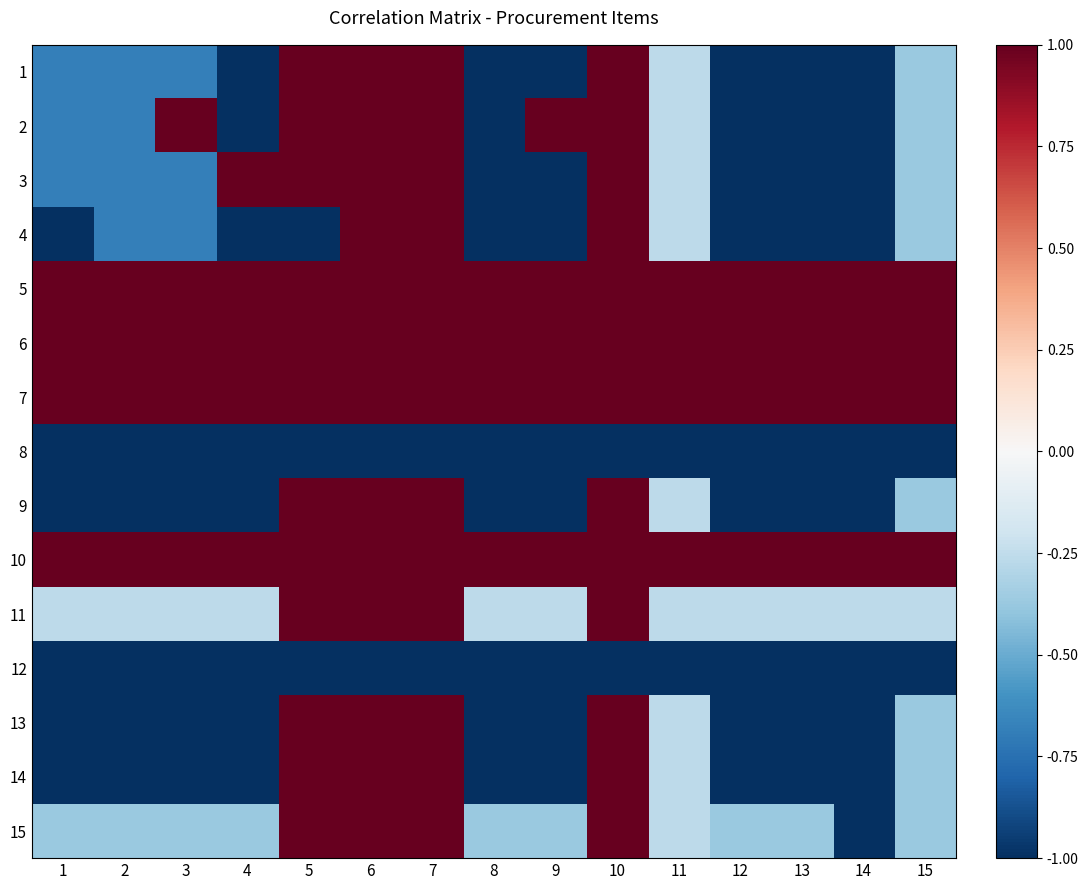

At which category does the chart reach its peak across all series?

5